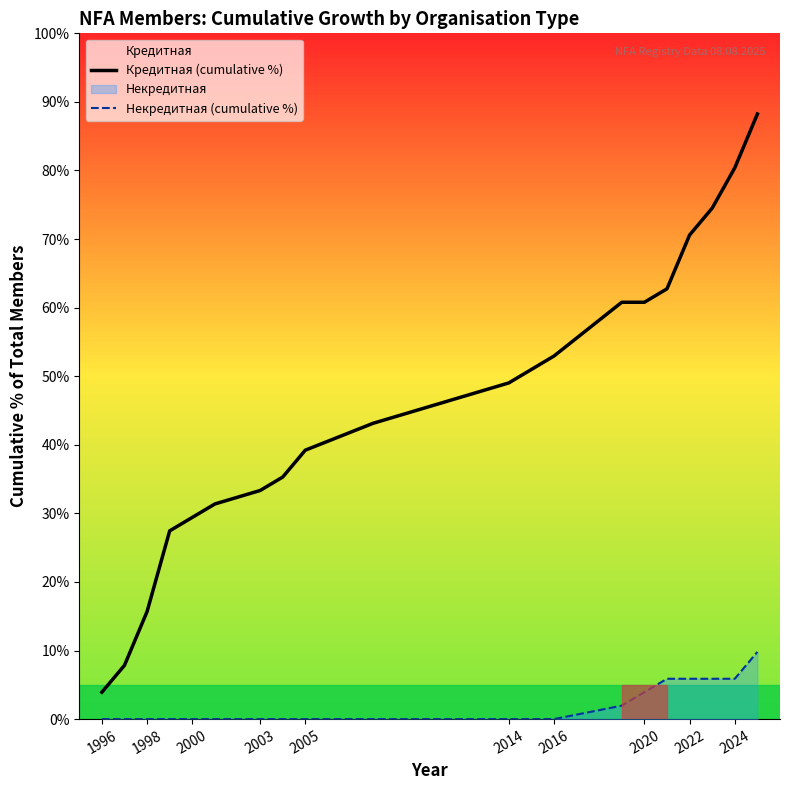

True or false: Кредитная (cumulative %) has more than 1 interior local peaks.

False